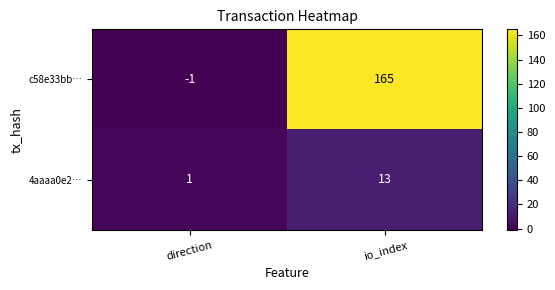

Reading left to right, transcribe all the data shown in this chart.

c58e33bb…: direction=-1	io_index=165
4aaaa0e2…: direction=1	io_index=13